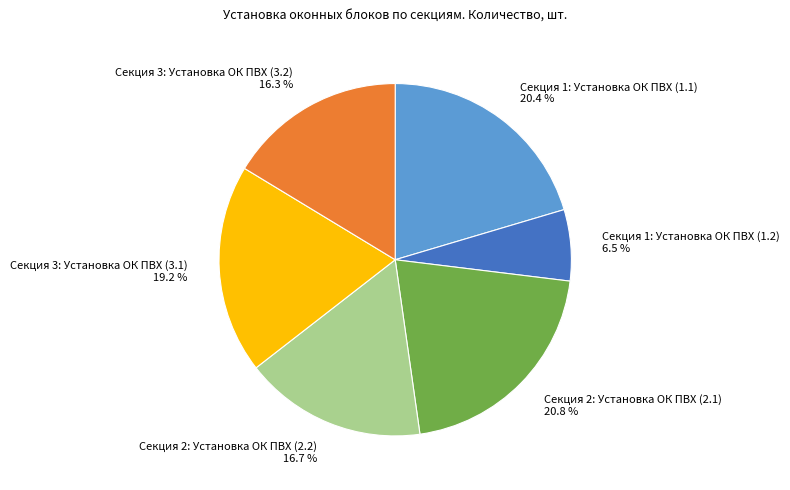

What is the total percentage of Секция 3: Установка ОК ПВХ (3.2) and Секция 3: Установка ОК ПВХ (3.1)?

35.5%